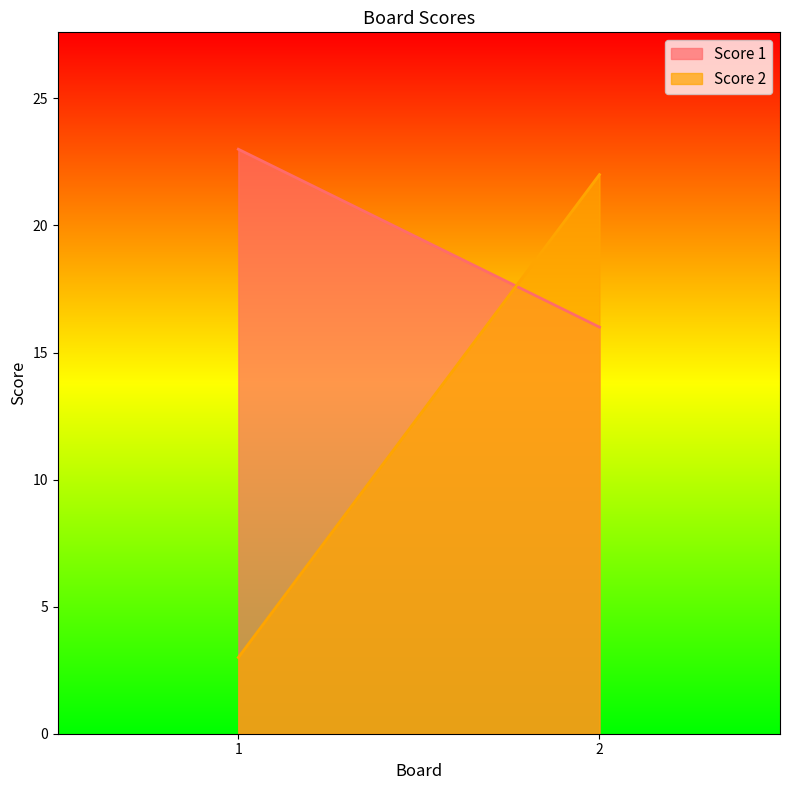

What is the smallest value displayed?

3